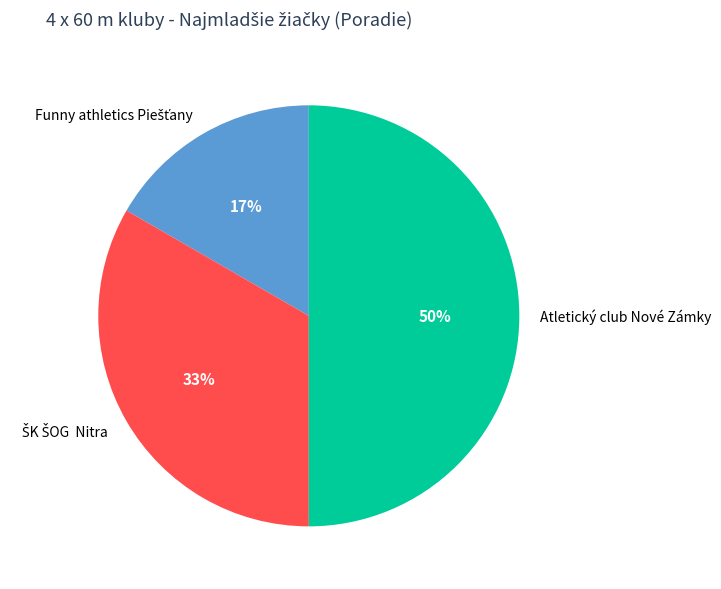

To the nearest percent, what is the difference between the largest and smallest slice percentages?

33%